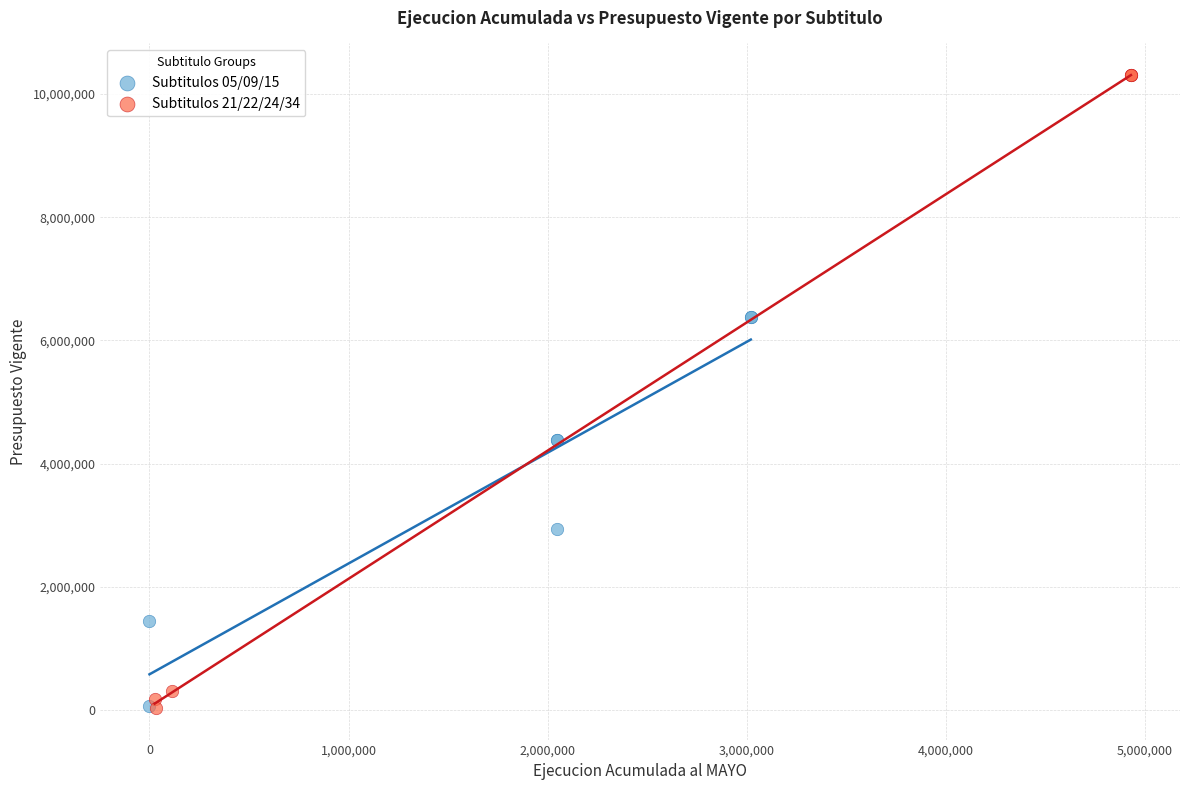

Which series contains the highest Y value?

Subtitulos 21/22/24/34